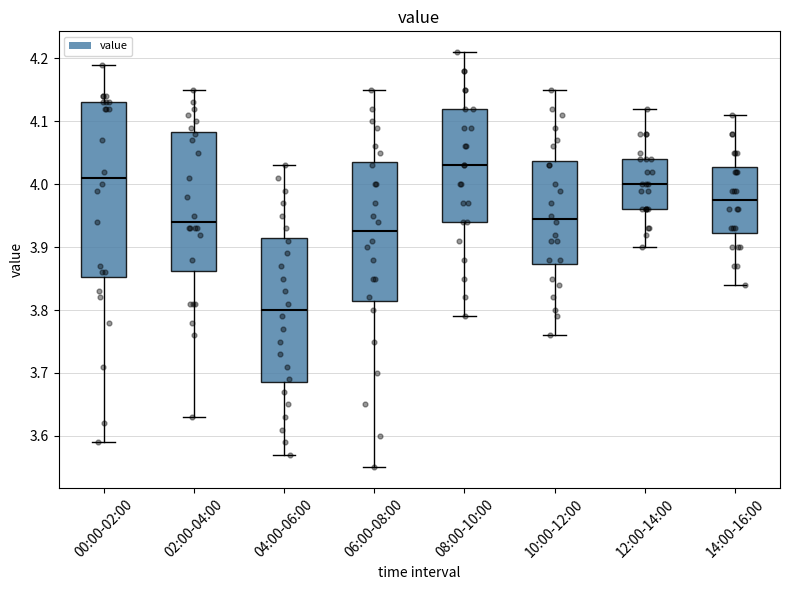

Where does the lower whisker of the box for 04:00-06:00 end on the y-axis? The values are not printed on the chart, so give them approximately, as read against the axis.

3.57